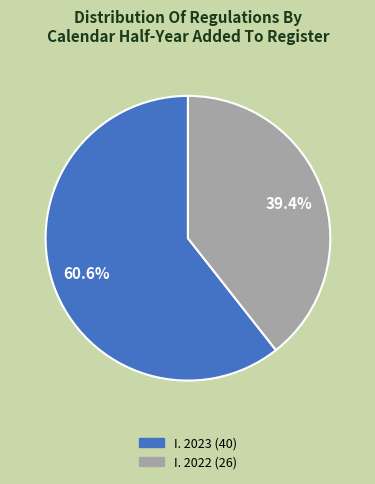

To the nearest percent, what is the difference between the largest and smallest slice percentages?

21%